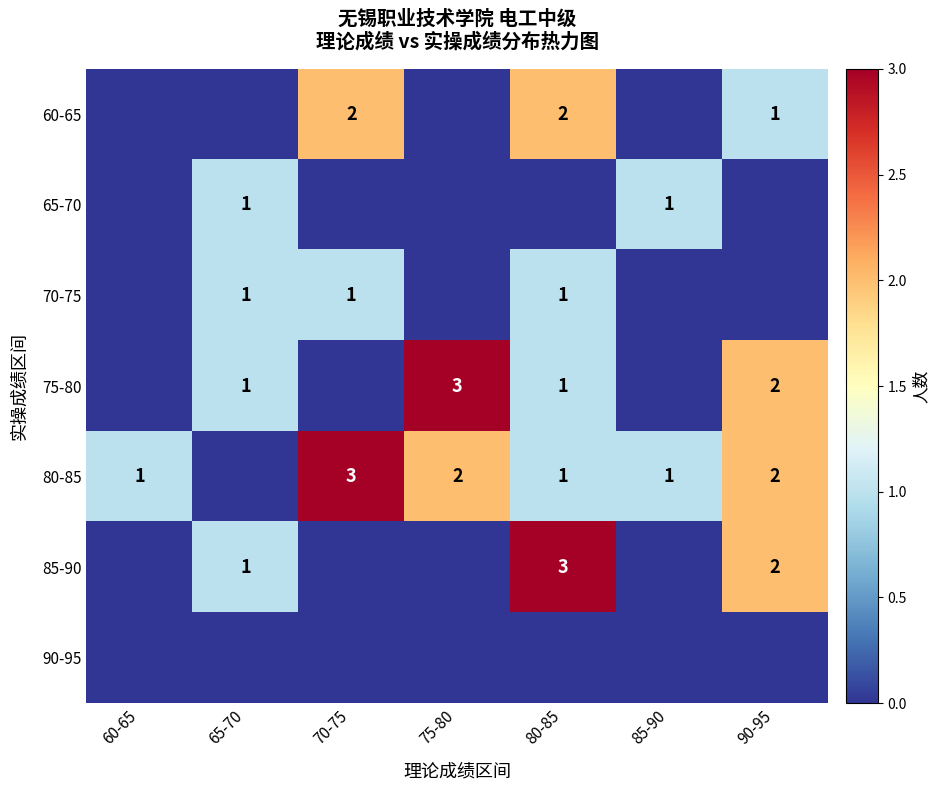

At which category is the sum across all series the highest?

80-85